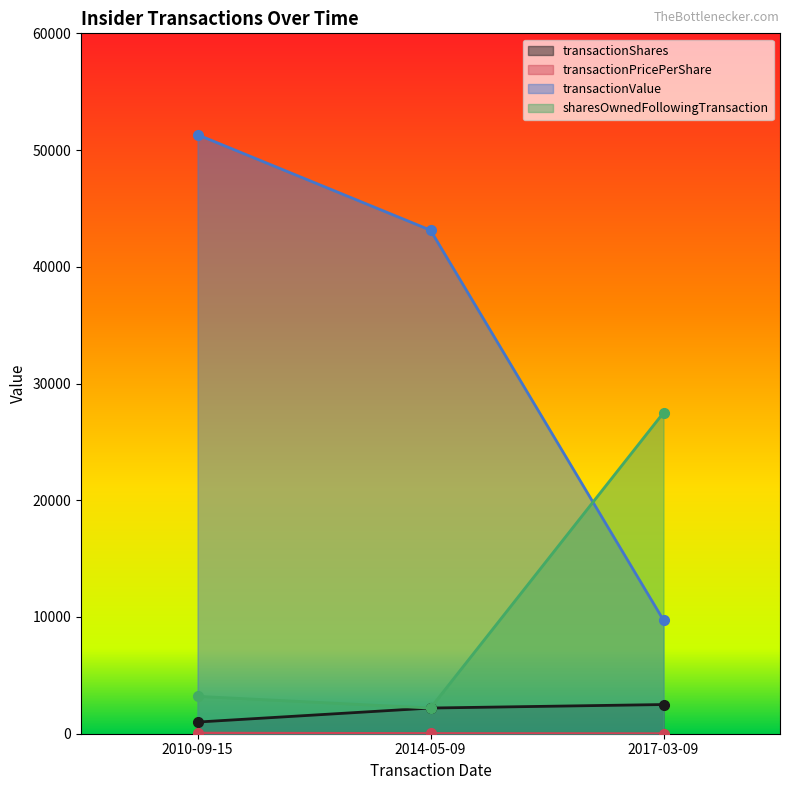

What is the minimum value for transactionShares?

1000.0